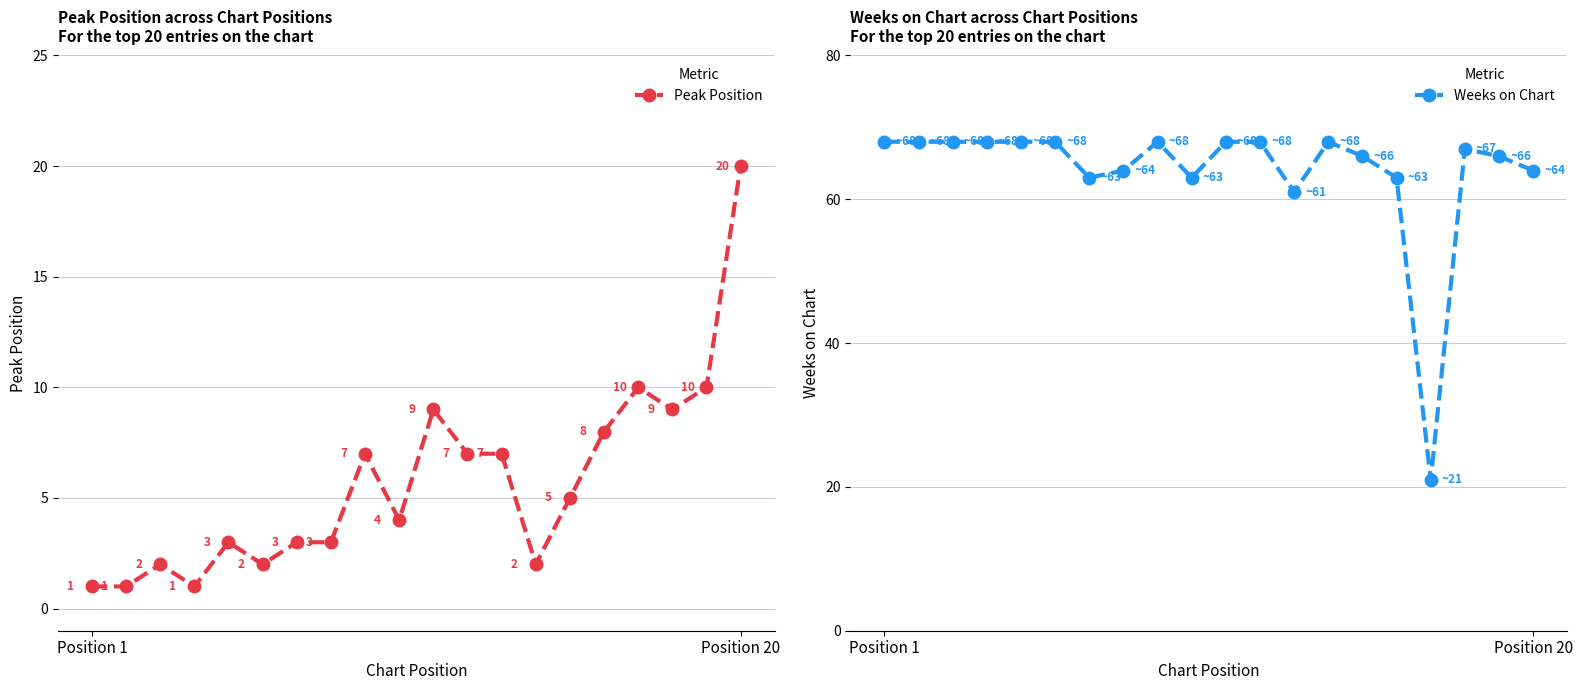

Rank the series by their average value, from highest to lowest.

Weeks on Chart, Peak Position